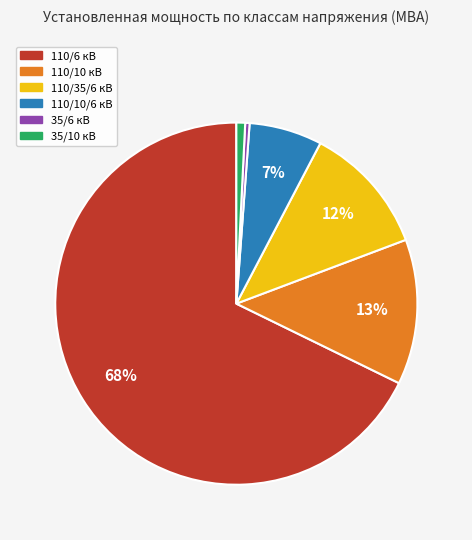

Is there any slice that represents more than half of the pie?

Yes